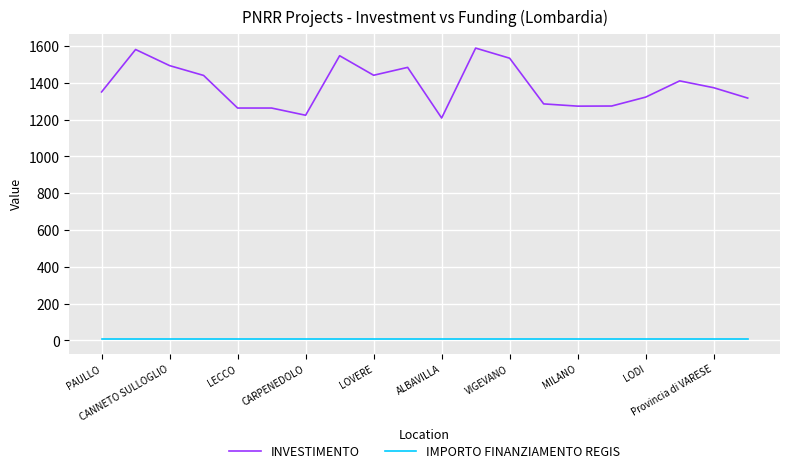

True or false: IMPORTO FINANZIAMENTO REGIS and INVESTIMENTO intersect in this chart.

False